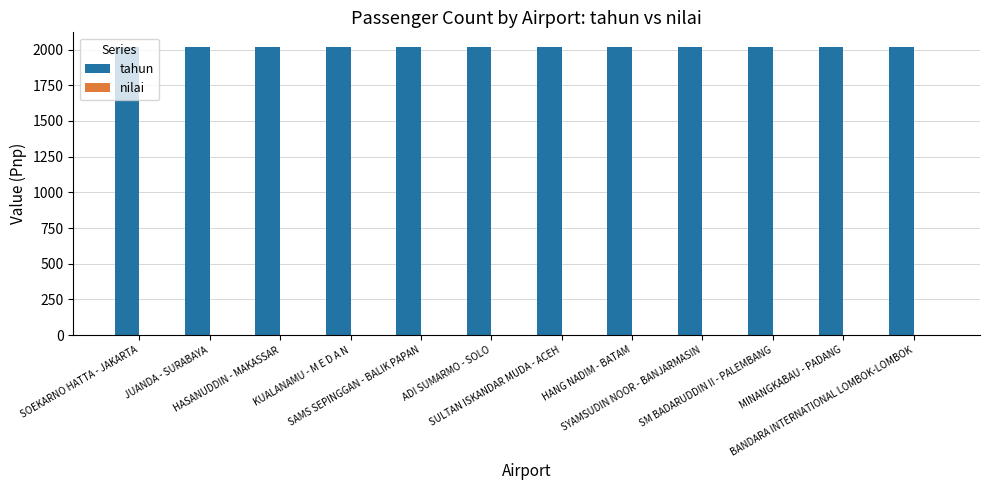

How many groups of bars are there?

12